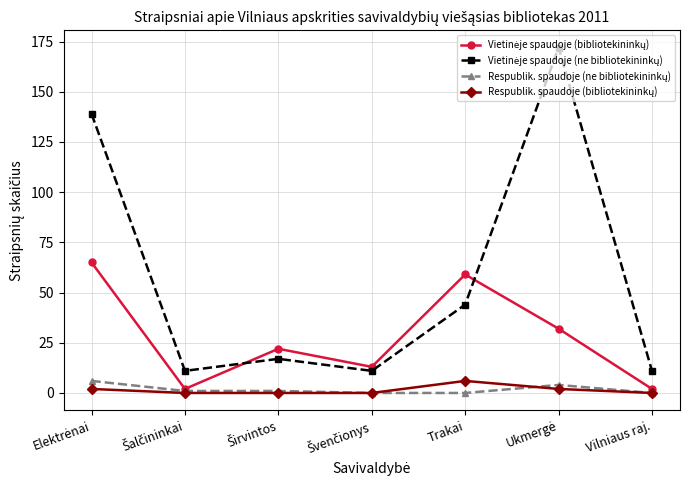

What position from the left is Trakai?

5